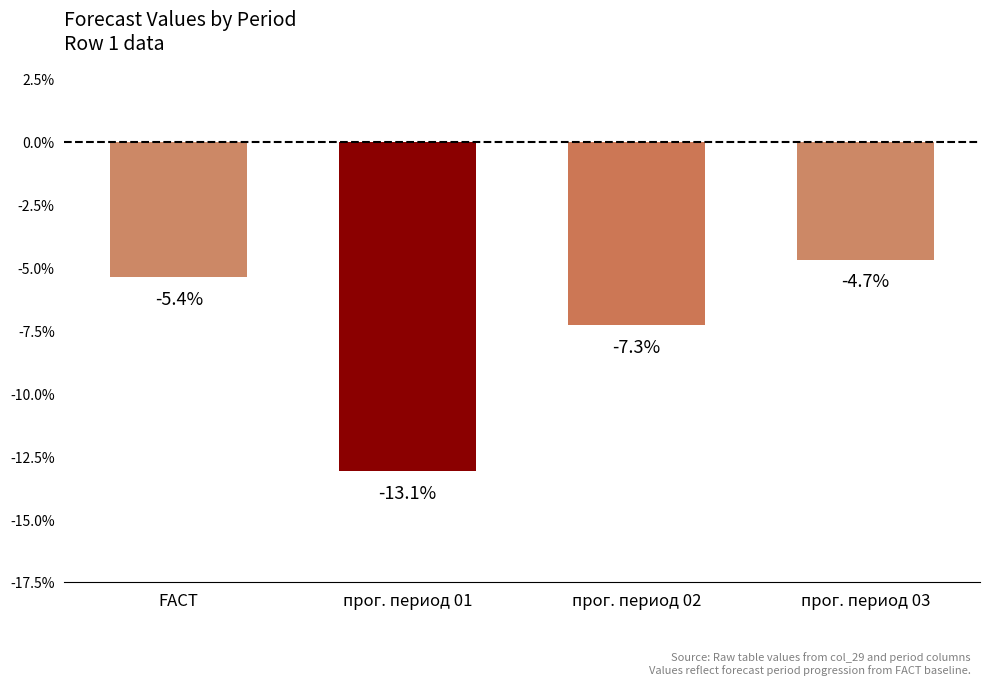

At which category does the chart reach its minimum across all series?

прог. период 01